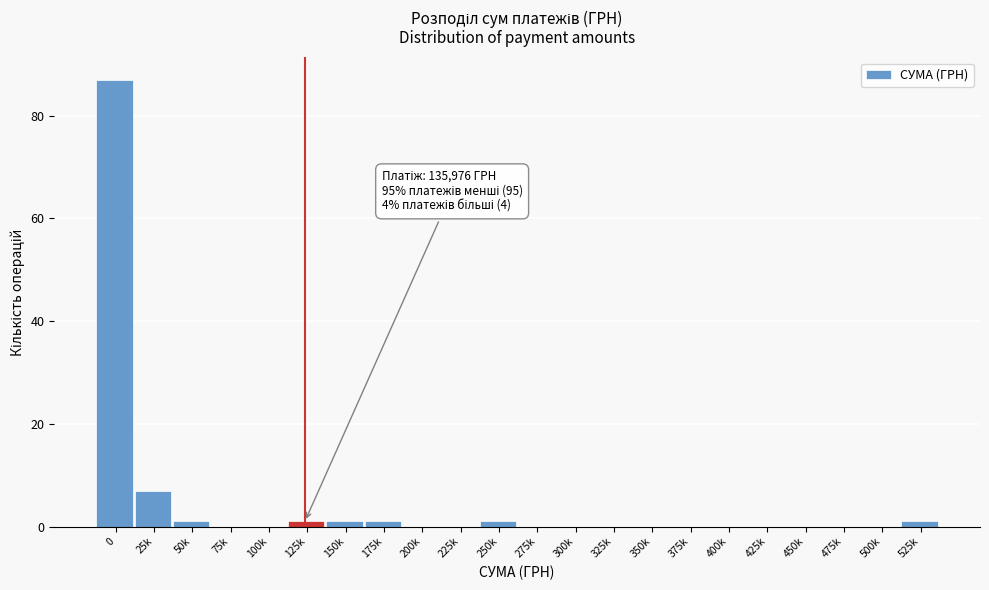

Reading left to right, transcribe all the data shown in this chart.

0=87	25k=7	50k=1	75k=0	100k=0	125k=1	150k=1	175k=1	200k=0	225k=0	250k=1	275k=0	300k=0	325k=0	350k=0	375k=0	400k=0	425k=0	450k=0	475k=0	500k=0	525k=1